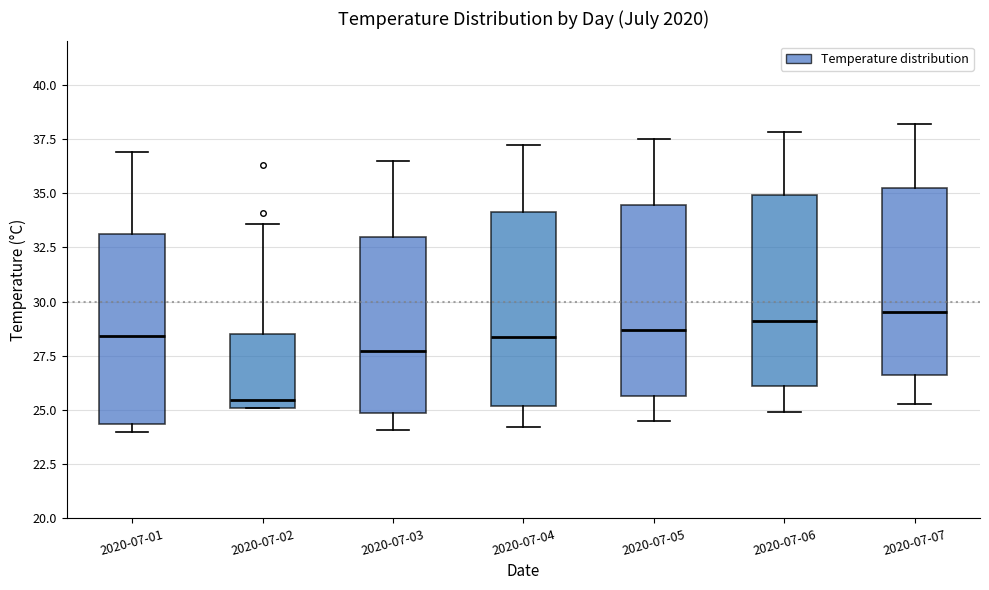

Reading left to right, read every box against the y-axis: the position of its median line, the range the box covers, and the ends of its whiskers. The values are not printed on the chart, so give them approximately, as read against the axis.

2020-07-01: median 28.5, box 24.5 to 33.0, whiskers 24.0 to 37.0
2020-07-02: median 25.5, box 25.0 to 28.5, whiskers 25.0 to 33.5
2020-07-03: median 27.5, box 25.0 to 33.0, whiskers 24.0 to 36.5
2020-07-04: median 28.5, box 25.0 to 34.0, whiskers 24.0 to 37.0
2020-07-05: median 28.5, box 25.5 to 34.5, whiskers 24.5 to 37.5
2020-07-06: median 29.0, box 26.0 to 35.0, whiskers 25.0 to 38.0
2020-07-07: median 29.5, box 26.5 to 35.5, whiskers 25.5 to 38.0